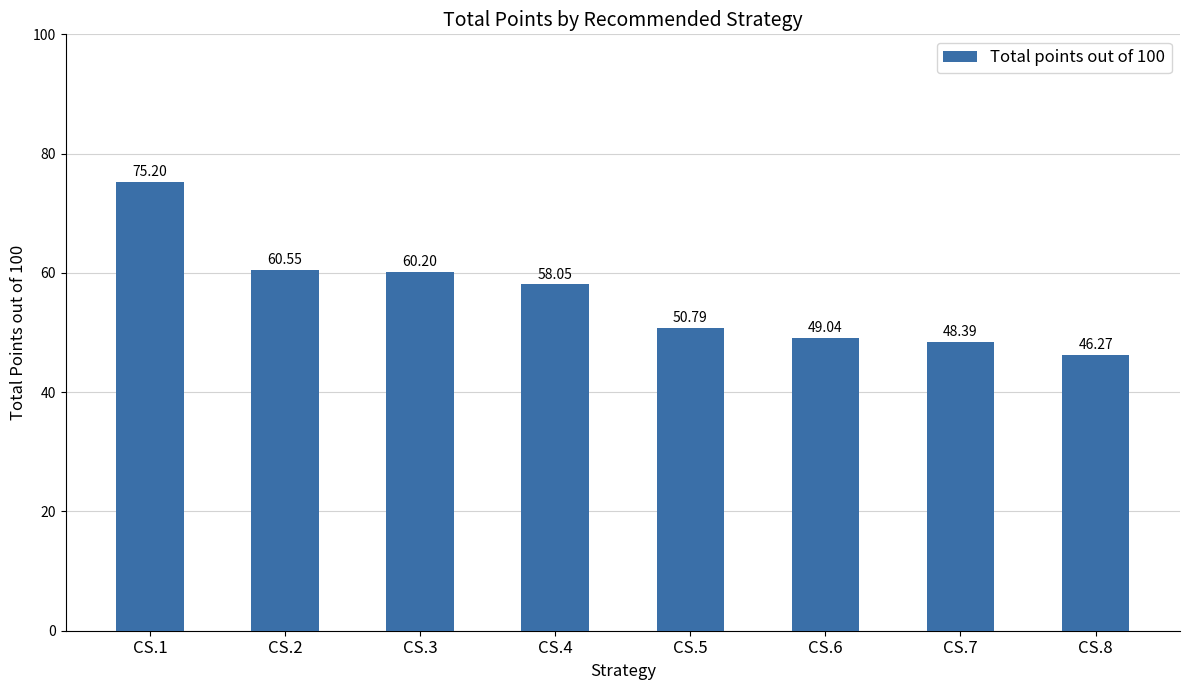

At which label is the value closest to 60?

CS.3